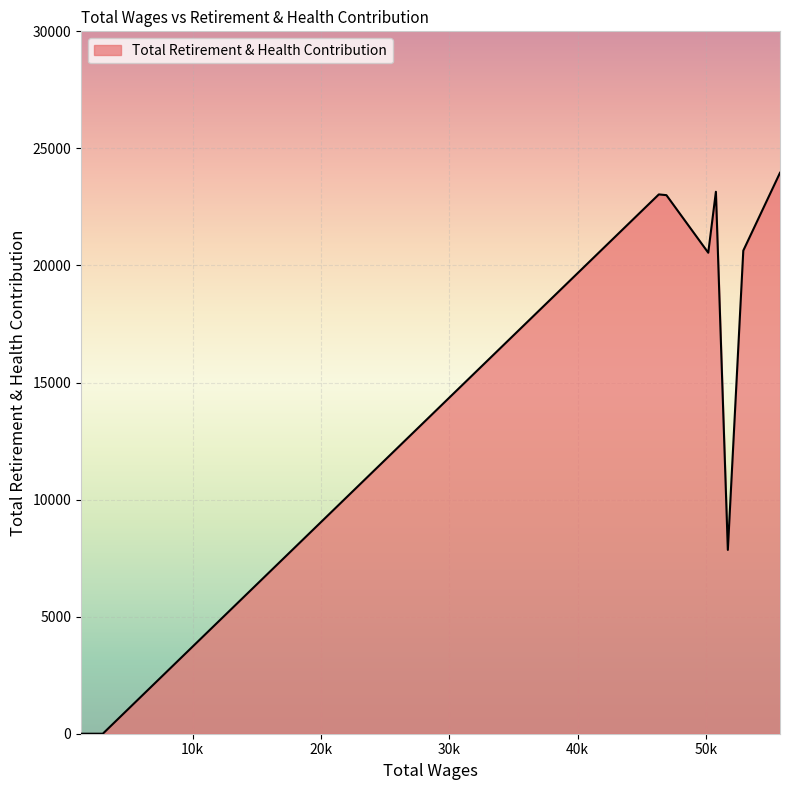

How many series are shown in this chart?

1